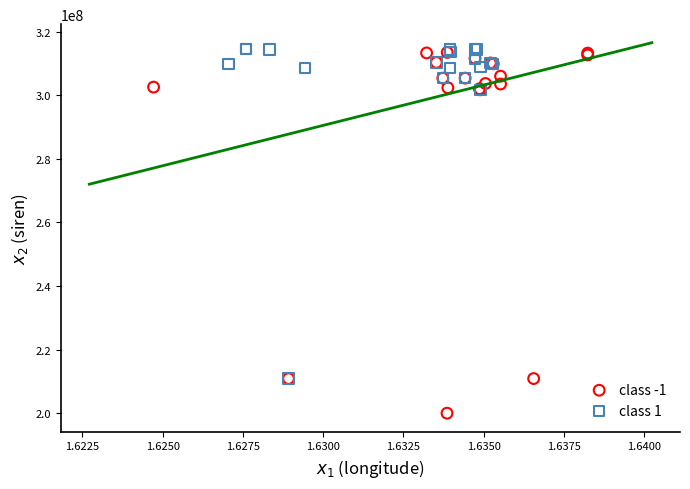

What are all the series names shown in the legend?

class -1, class 1